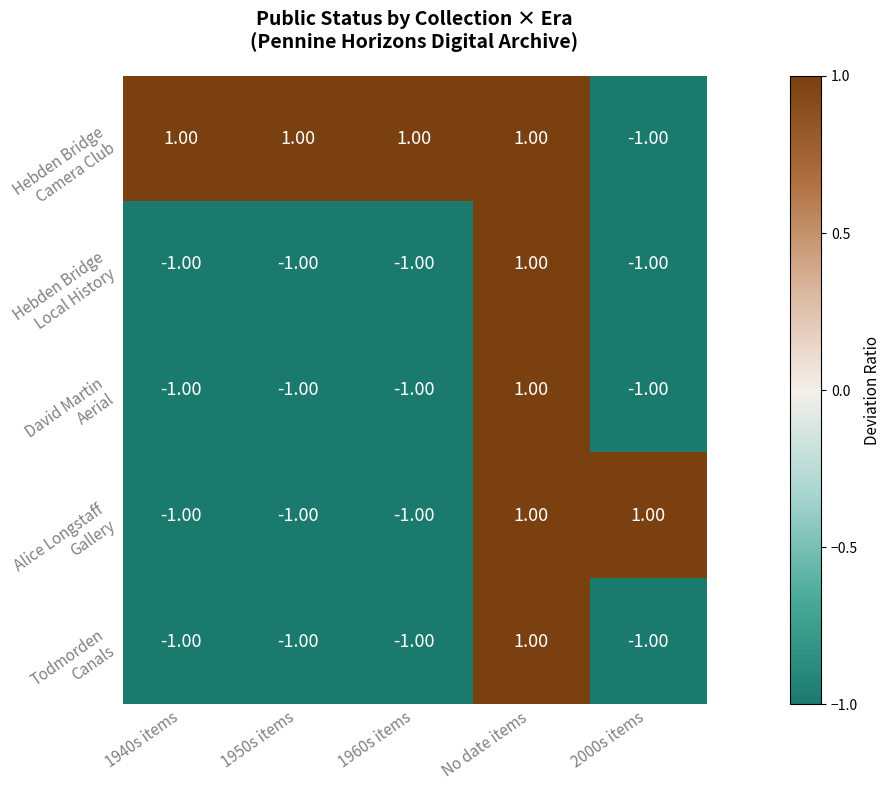

At how many categories does at least one series exceed 0?

5